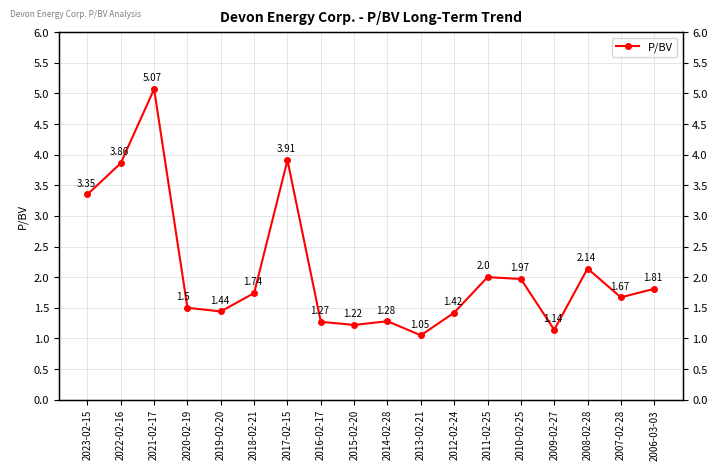

What value does the data have at 2008-02-28?

2.1